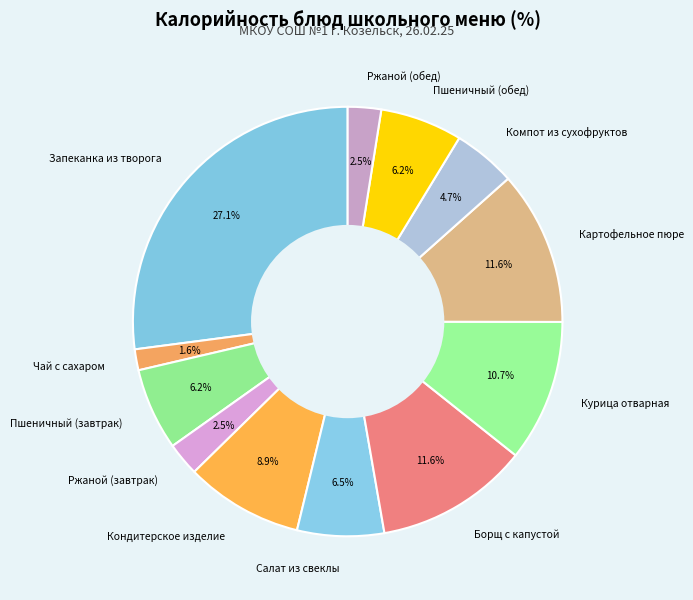

Is there a majority slice in this chart?

No